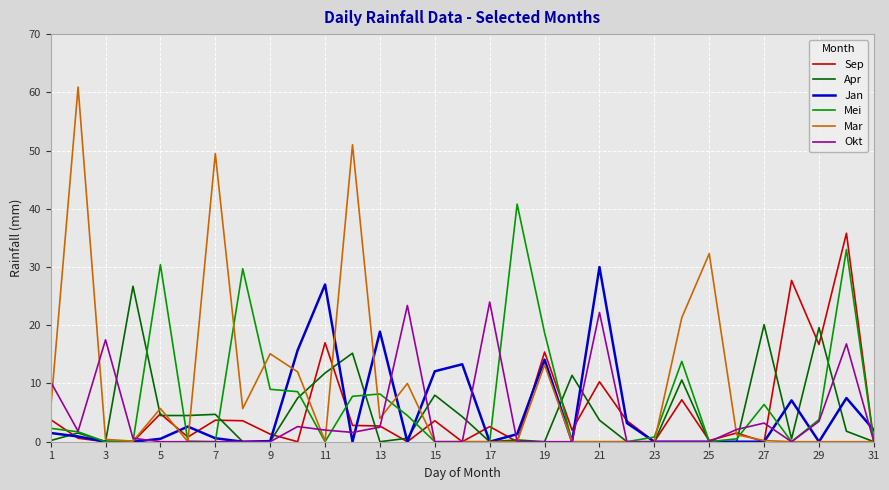

What is the difference between the maximum and second lowest values in the Apr series?

26.7